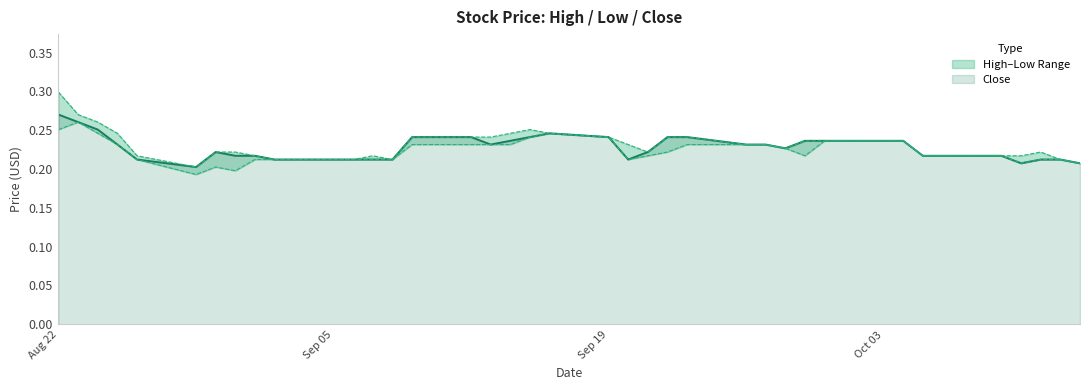

What is the label of the 7th point from the right?

2016-10-05